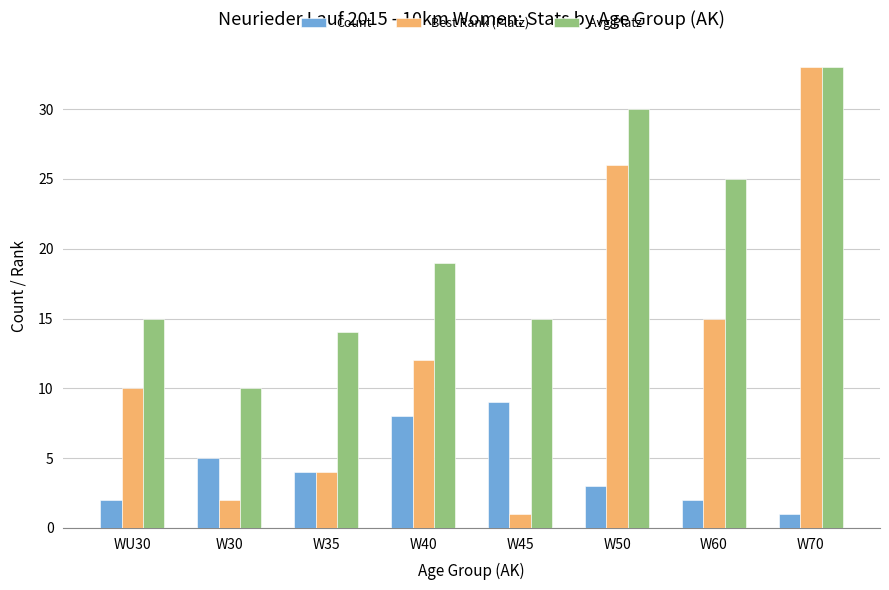

What is the label of the 7th bar from the left?

W60